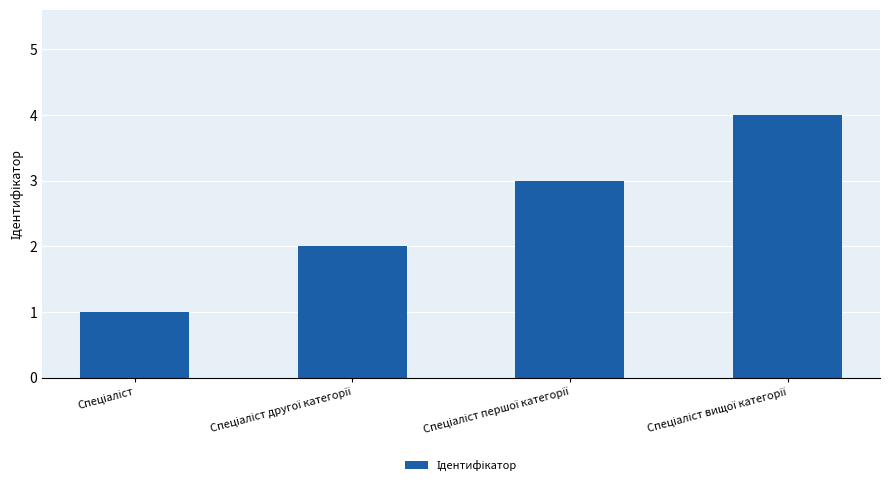

What is the difference between the maximum and minimum values?

3